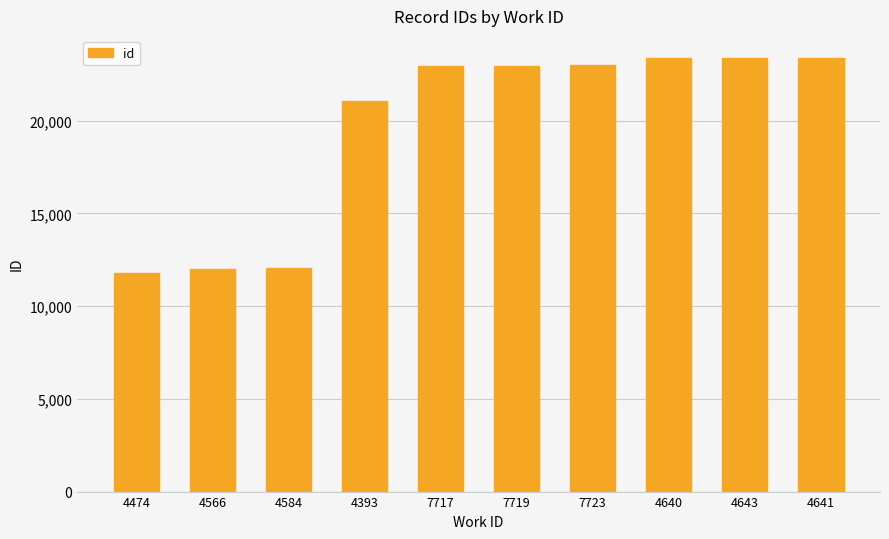

What is the sum of the values at 7717 and 4393?

44037